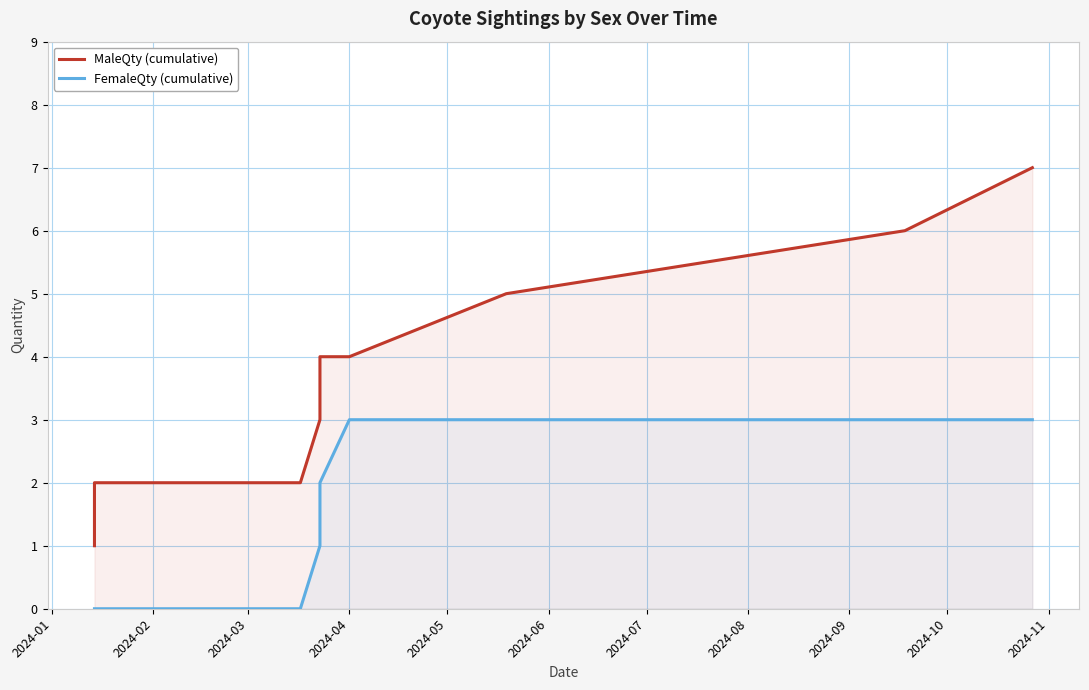

What is the spread (max minus min) of values at 2024-10?

4